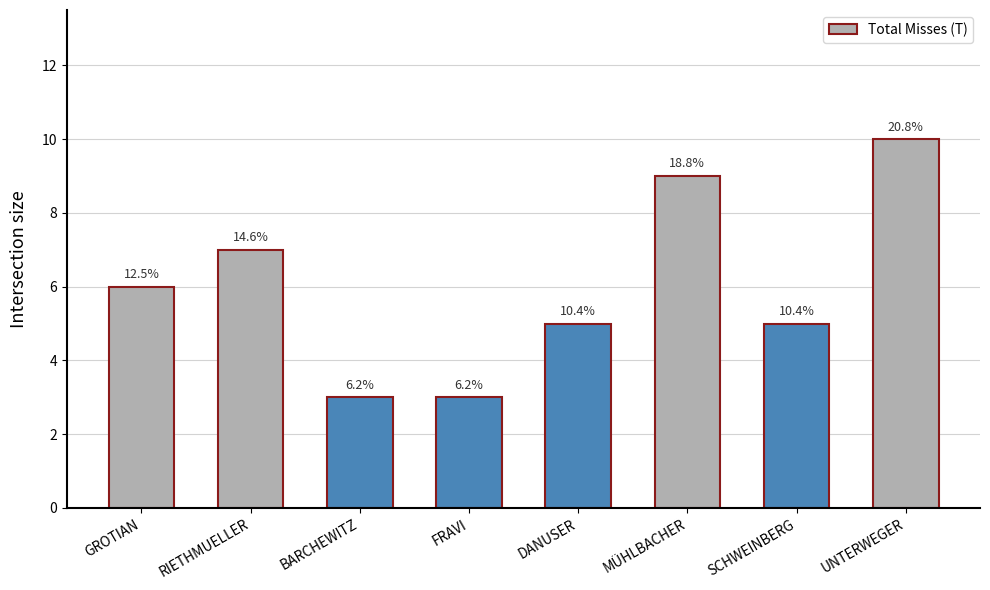

True or false: the data shows 12 at RIETHMUELLER.

False